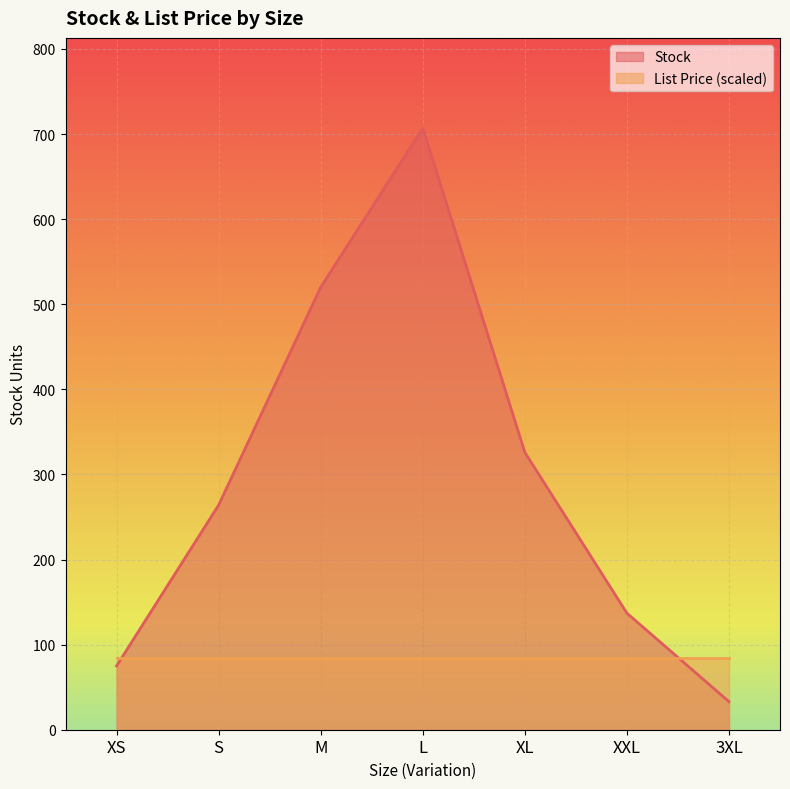

What value does the data have at S, to the nearest 50?

250